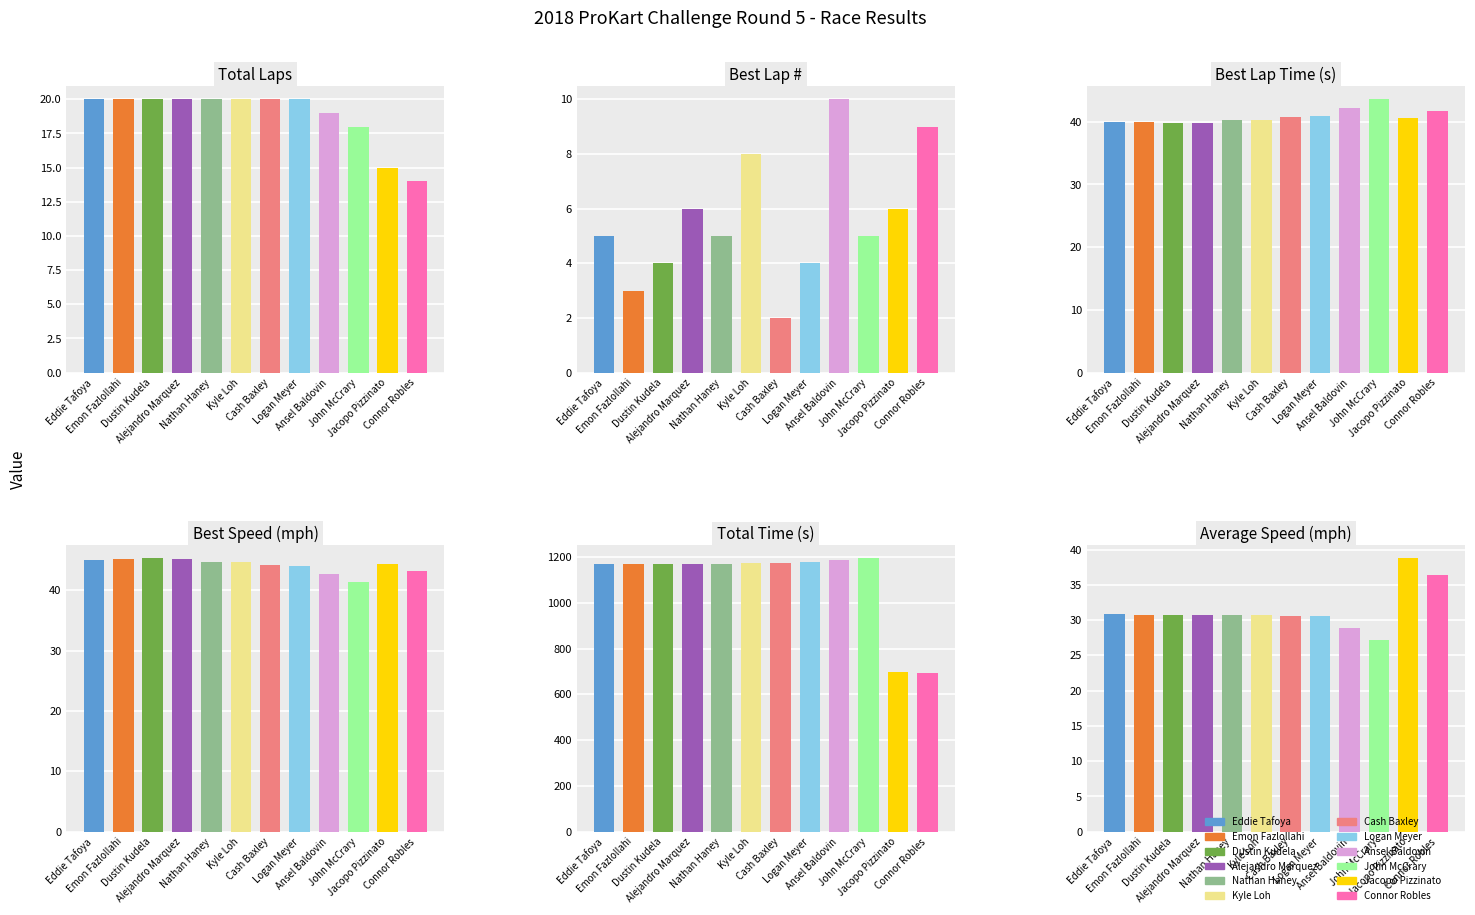

How many bars are there in total?

72